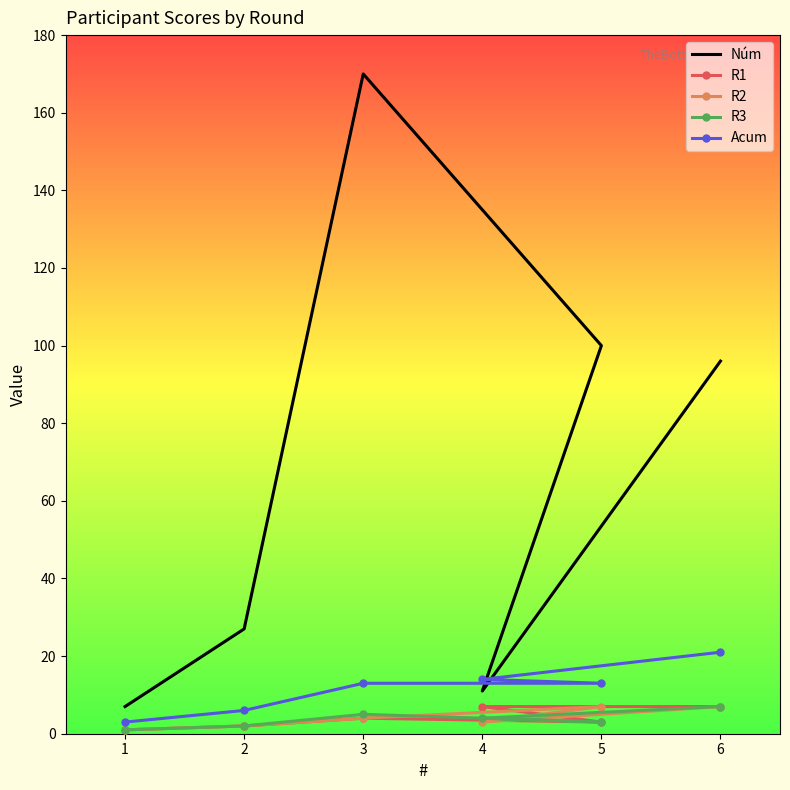

What is the label of the 2nd point from the right?

4